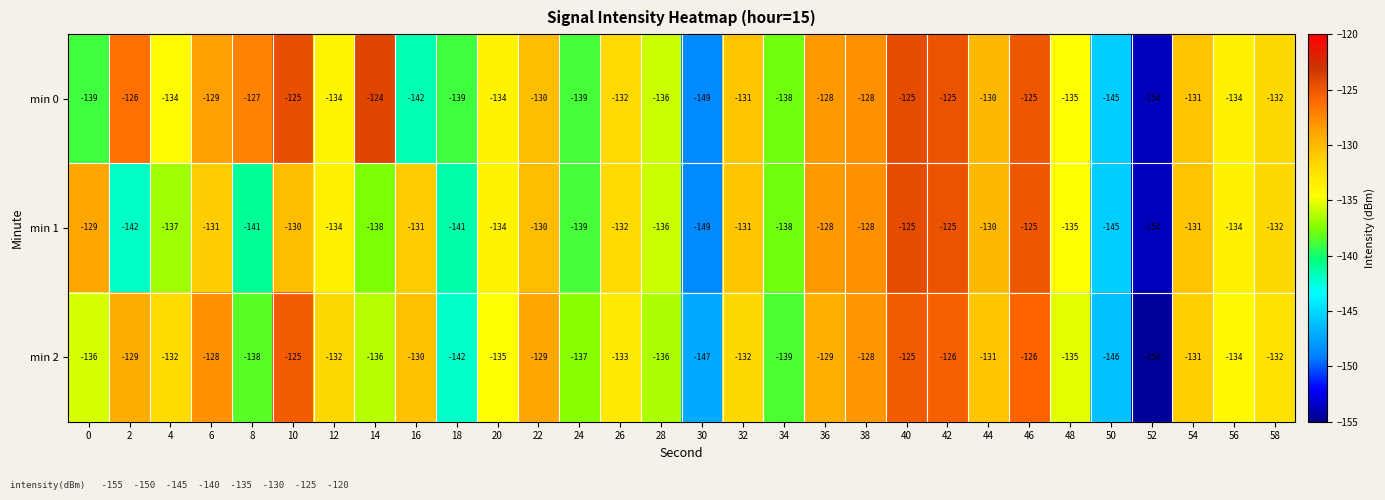

The min 0 series shows -54 at 36. True or false?

False